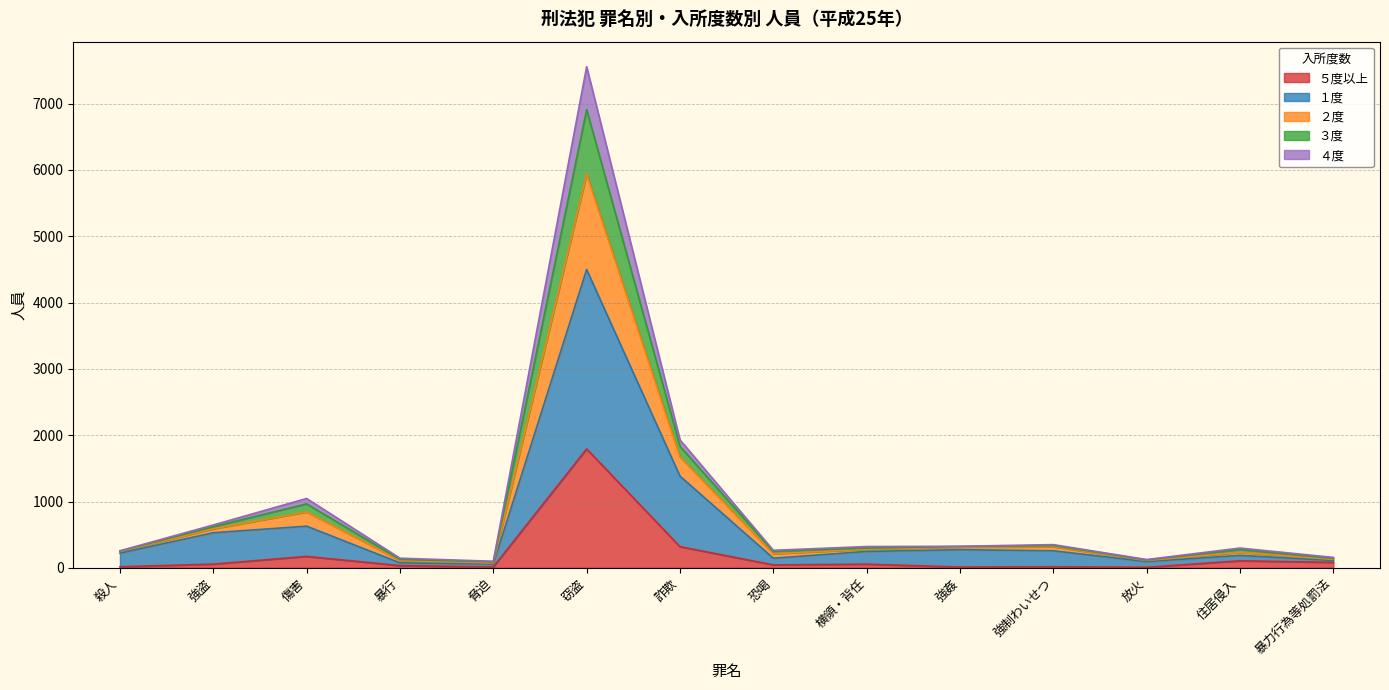

Does the chart display data point markers on the line(s)?

No